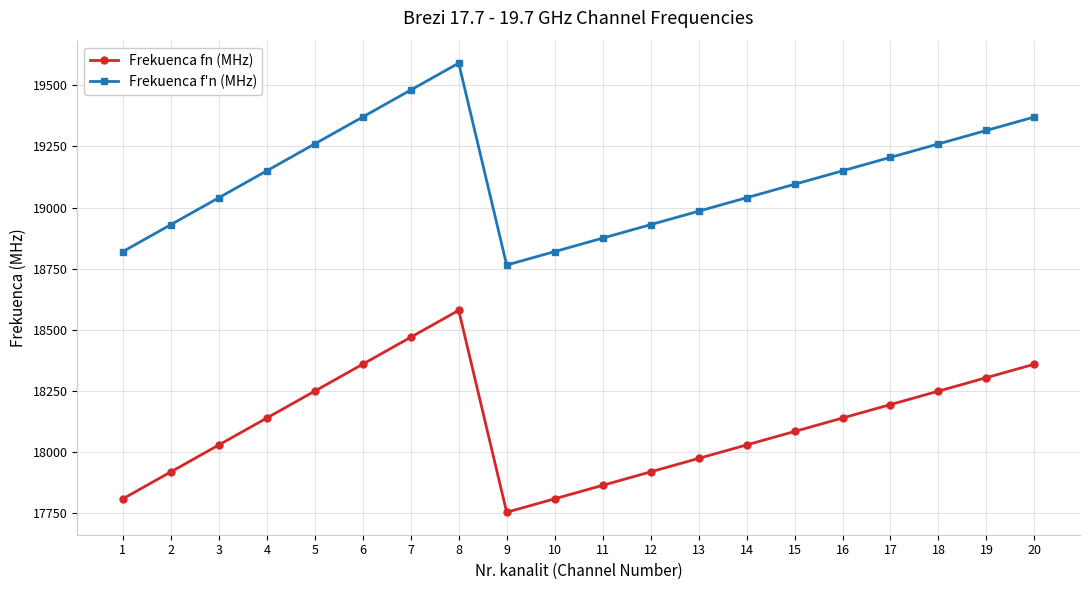

Reading right to left, what are all the values shown in this chart?

Frekuenca fn (MHz): 18360	18305	18250	18195	18140	18085	18030	17975	17920	17865	17810	17755	18580	18470	18360	18250	18140	18030	17920	17810
Frekuenca f'n (MHz): 19370	19315	19260	19205	19150	19095	19040	18985	18930	18875	18820	18765	19590	19480	19370	19260	19150	19040	18930	18820